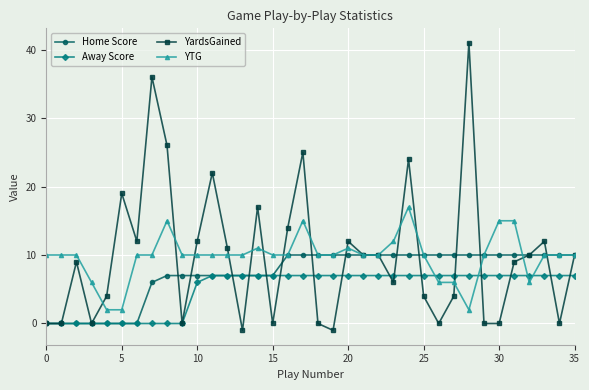

What is the sum of all YardsGained values?

357